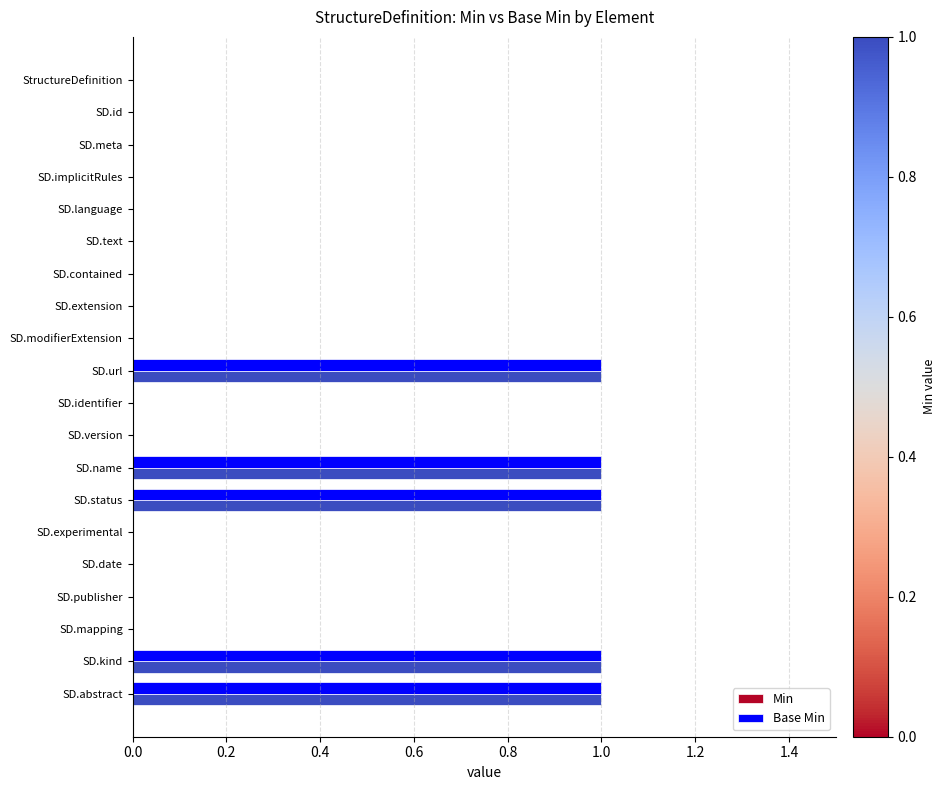

The Min series shows -1 at SD.text. True or false?

False